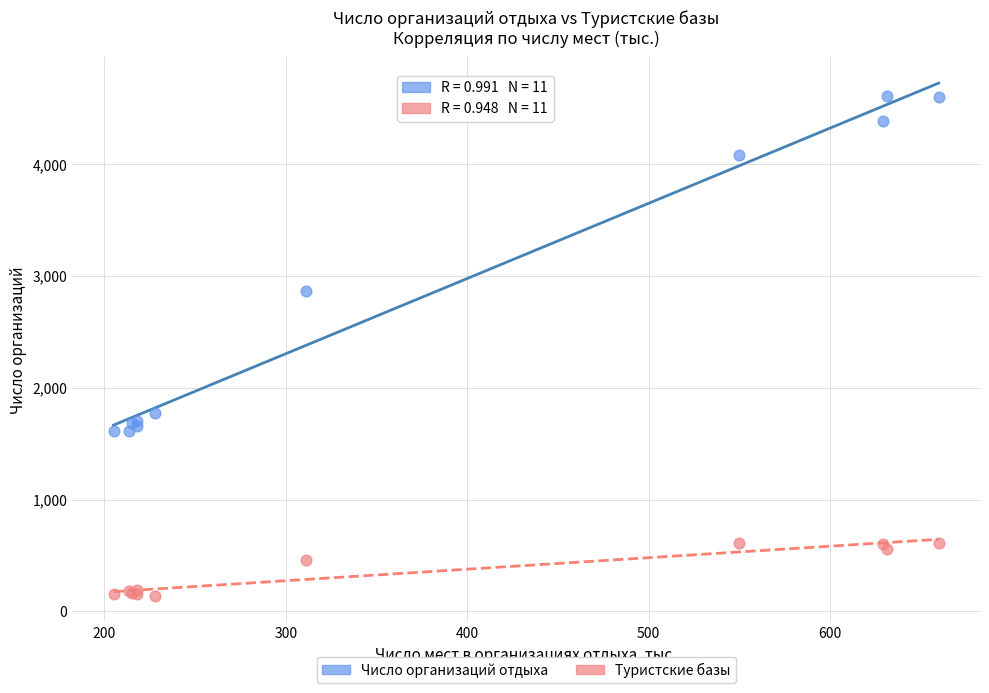

Which series contains the lowest Y value?

Туристские базы